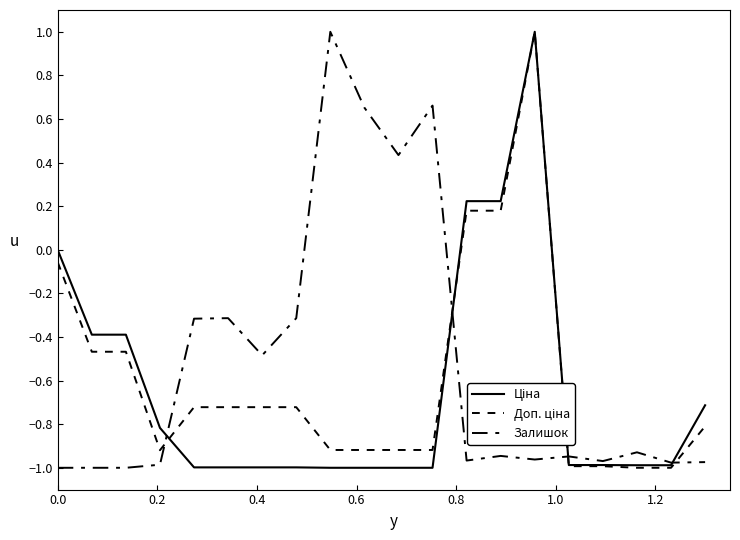

At how many categories does at least one series exceed 0?

7